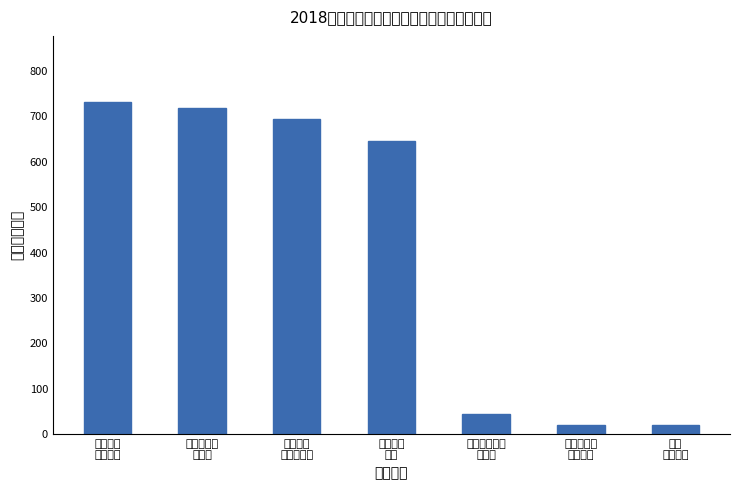

Is it true that the value at 民政管理
事务 is 1010.9?

False